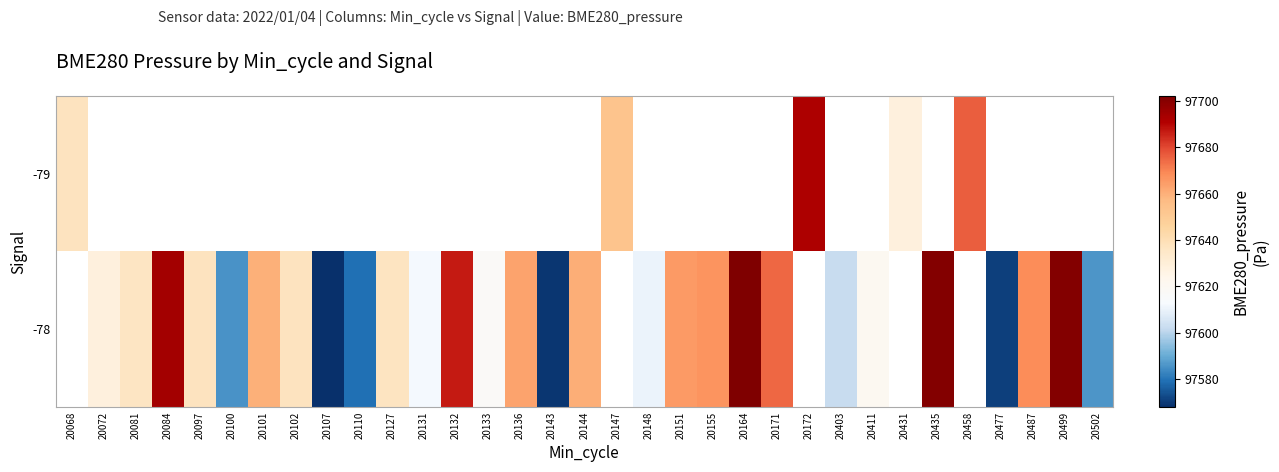

The -79 series shows 97637.5 at 20068. True or false?

True